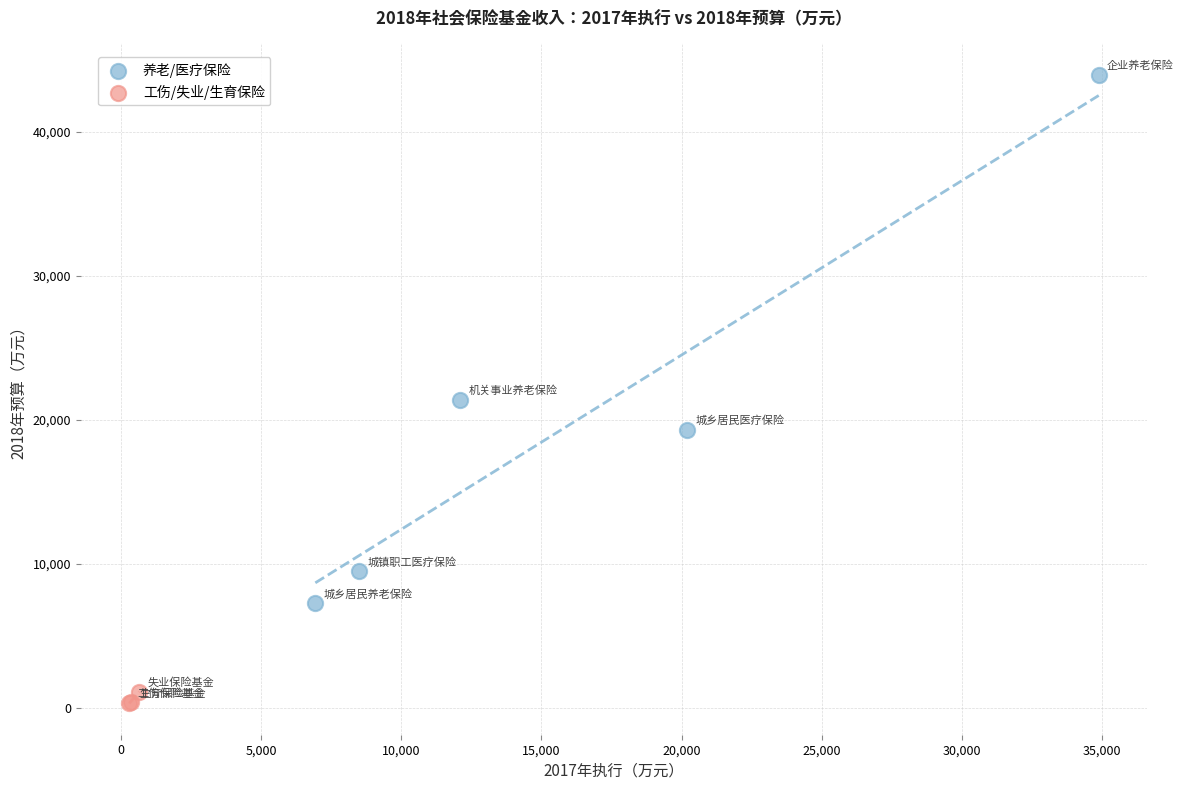

Which series contains the lowest Y value?

工伤/失业/生育保险